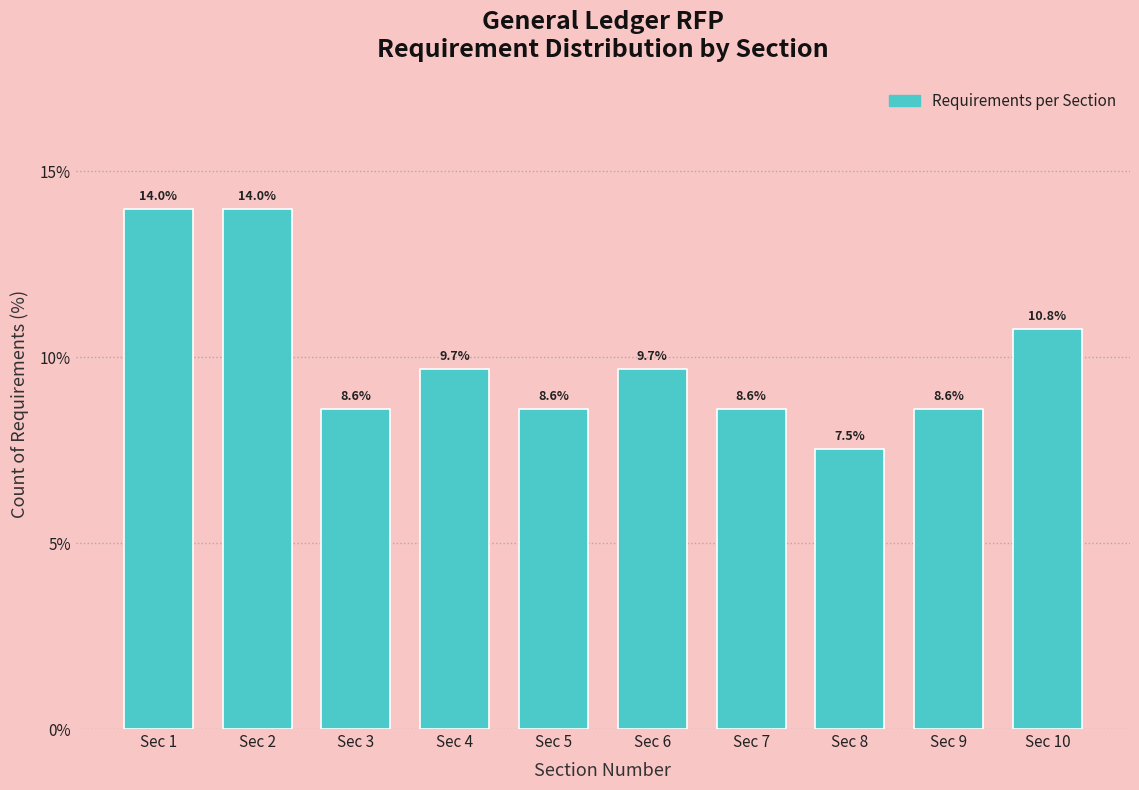

Reading left to right, transcribe all the data shown in this chart.

Sec 1=14.0	Sec 2=14.0	Sec 3=8.6	Sec 4=9.7	Sec 5=8.6	Sec 6=9.7	Sec 7=8.6	Sec 8=7.5	Sec 9=8.6	Sec 10=10.8